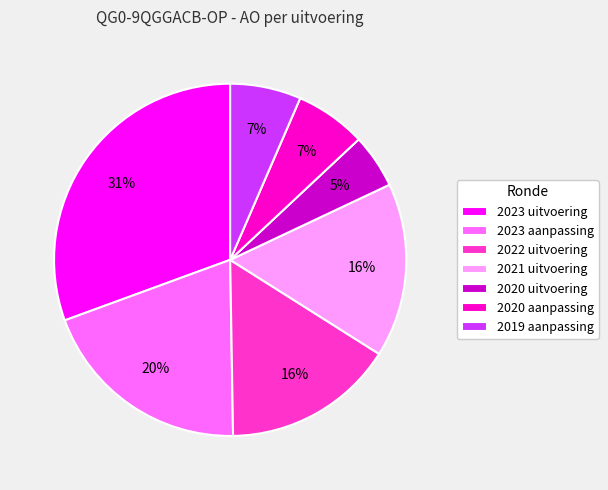

To the nearest percent, what is the average slice percentage?

14%